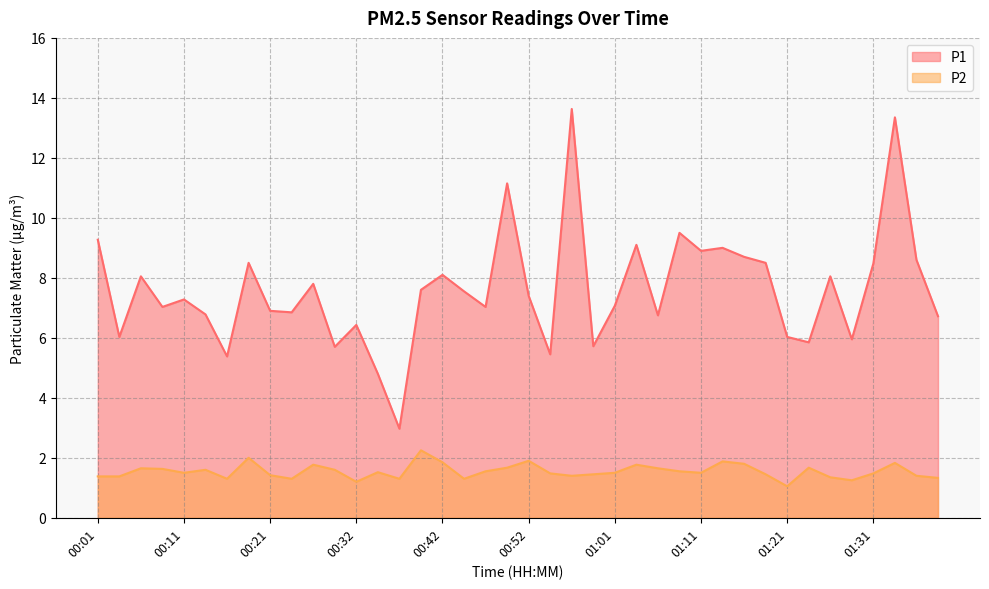

What is the maximum value shown in the chart?

13.6